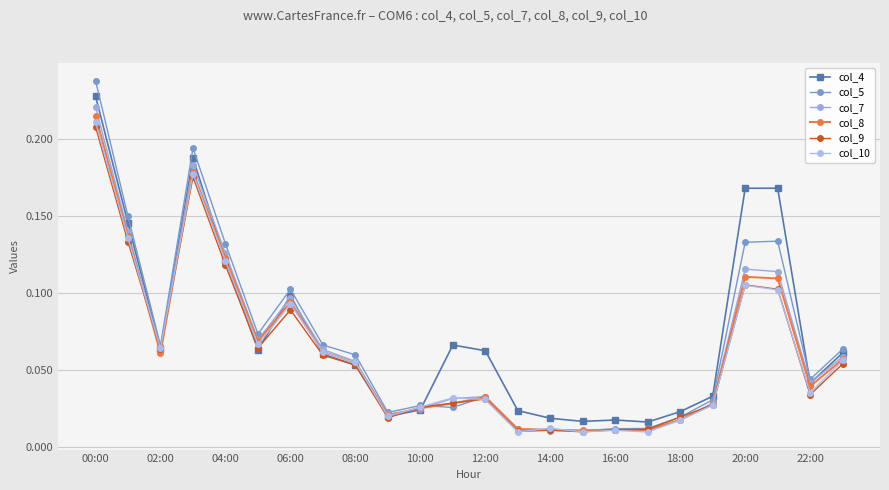

True or false: col_9 and col_10 cross at least once.

True